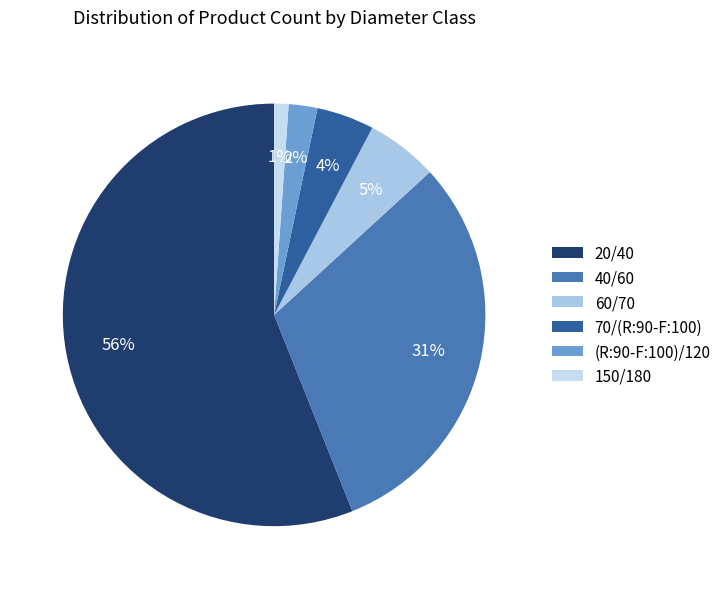

Count the number of slices in the pie.

6